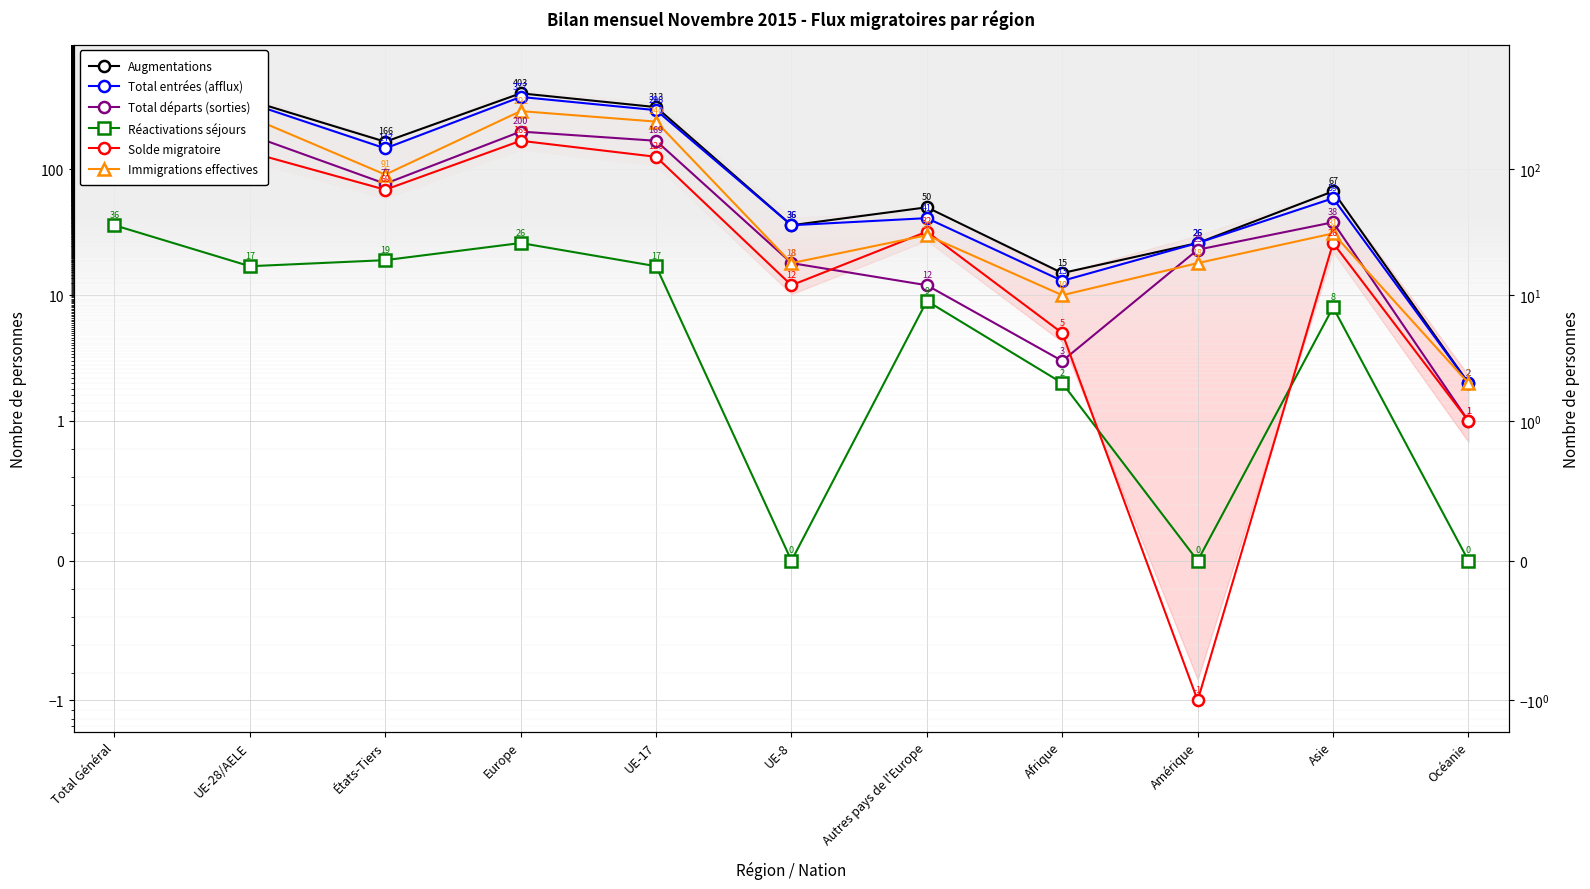

What is the value of the Solde migratoire point at the 11th from the left?

1